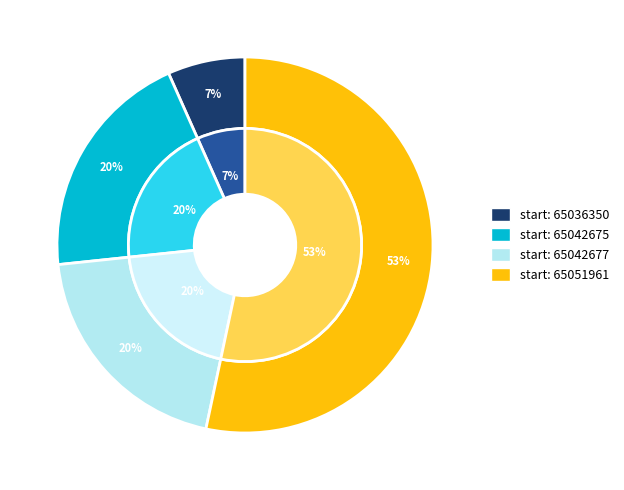

The 65036350 slice represents 7% of the pie. True or false?

True